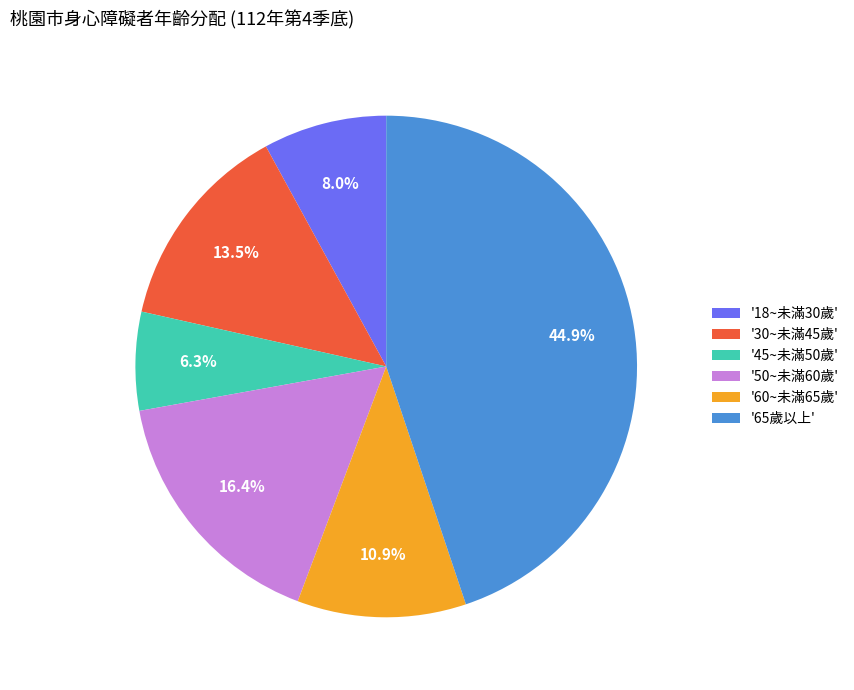

What is the largest slice in the pie chart?

'65歲以上'